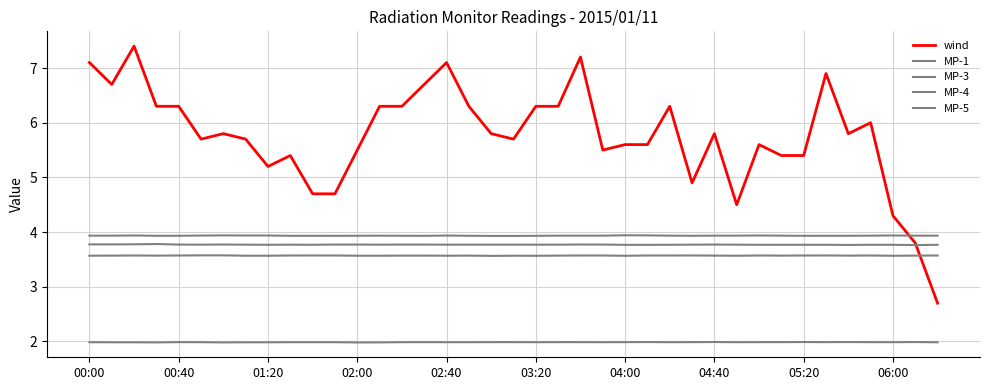

Count the number of categories in the chart.

39